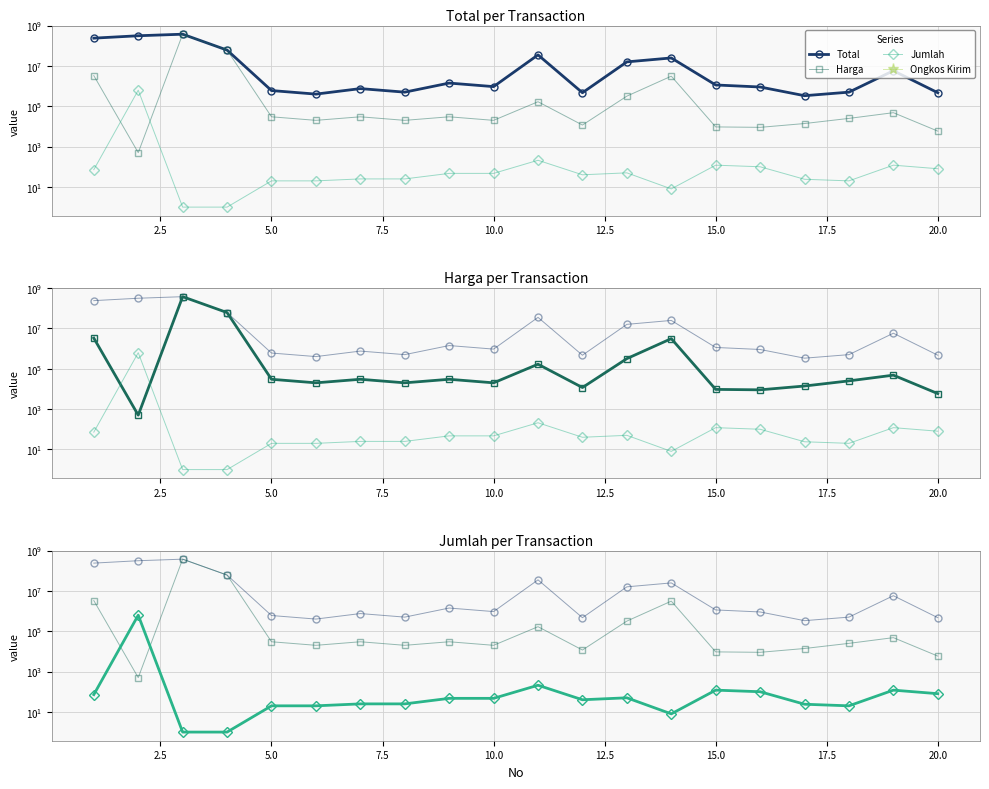

What are all the series names shown in the legend?

Total, Harga, Jumlah, Ongkos Kirim